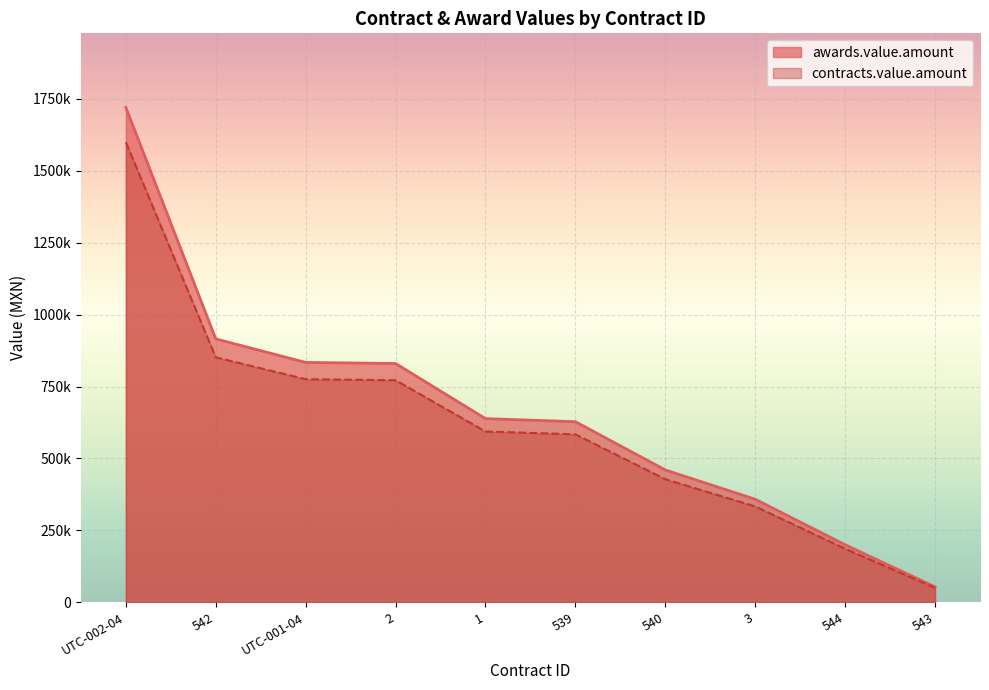

True or false: contracts.value.amount has a value of 1300301.0 at 2.

False